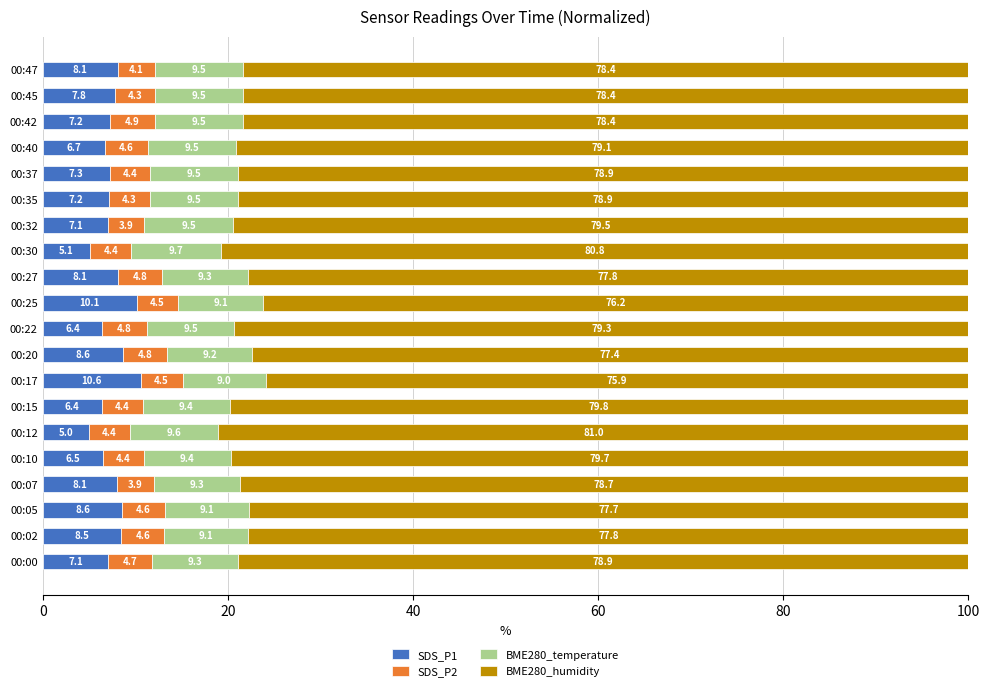

Is it true that SDS_P1 equals 1.4 at 00:12?

False